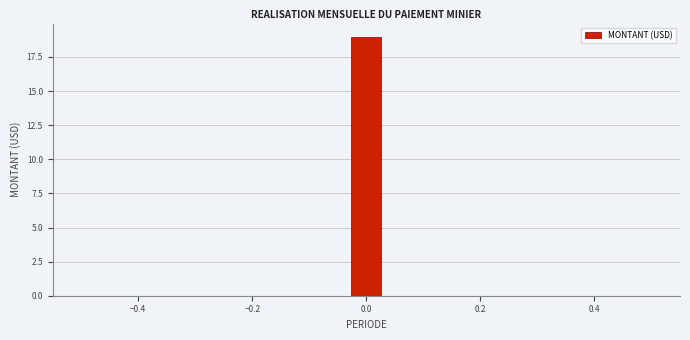

Read against the x-axis, roughly where is the centre of the tallest bar?

0.00